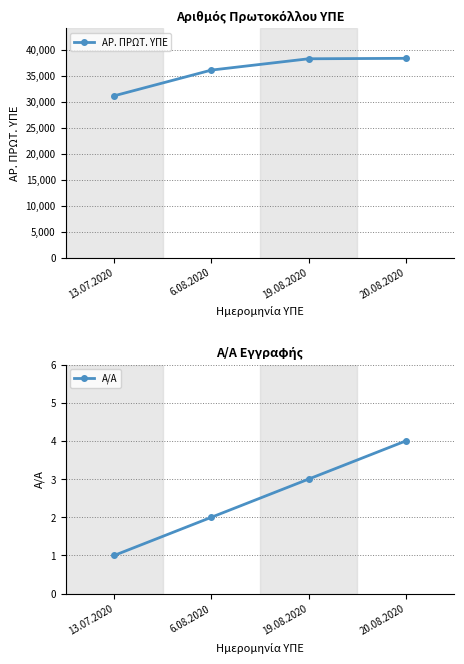

What is the value of the ΑΡ. ΠΡΩΤ. ΥΠΕ point at the 2nd from the left?

36066